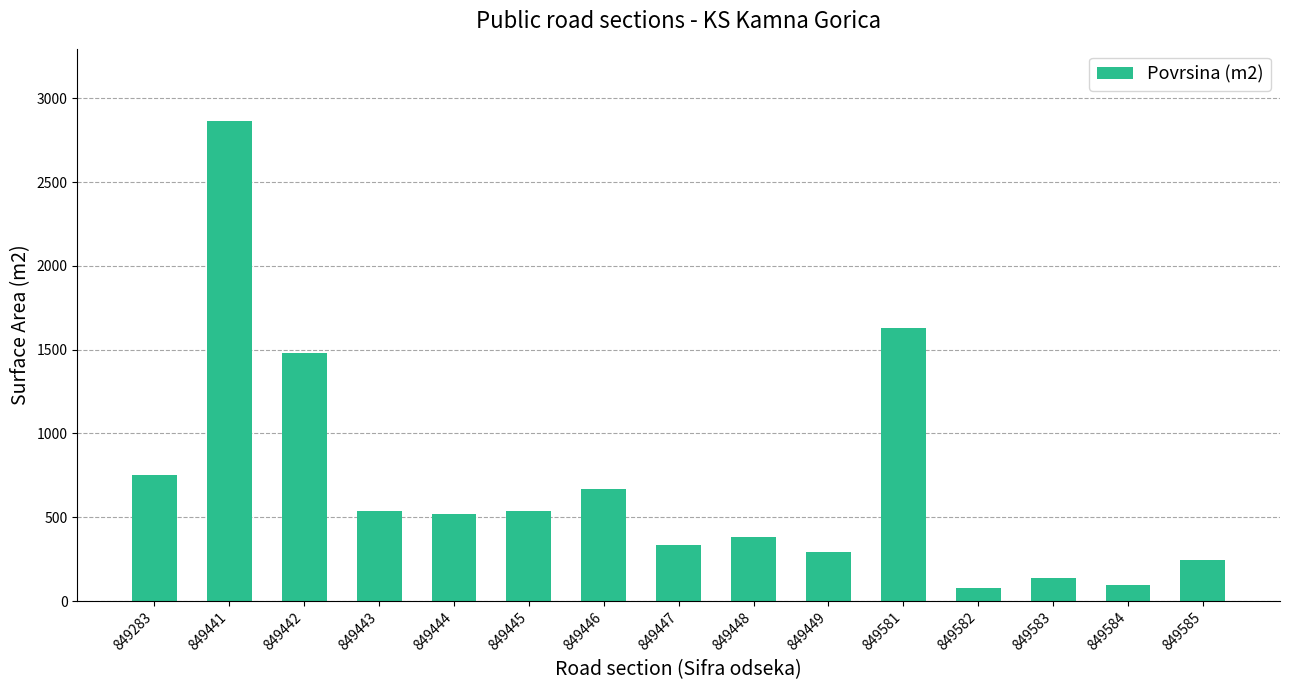

Which label corresponds to the largest value in the chart?

849441